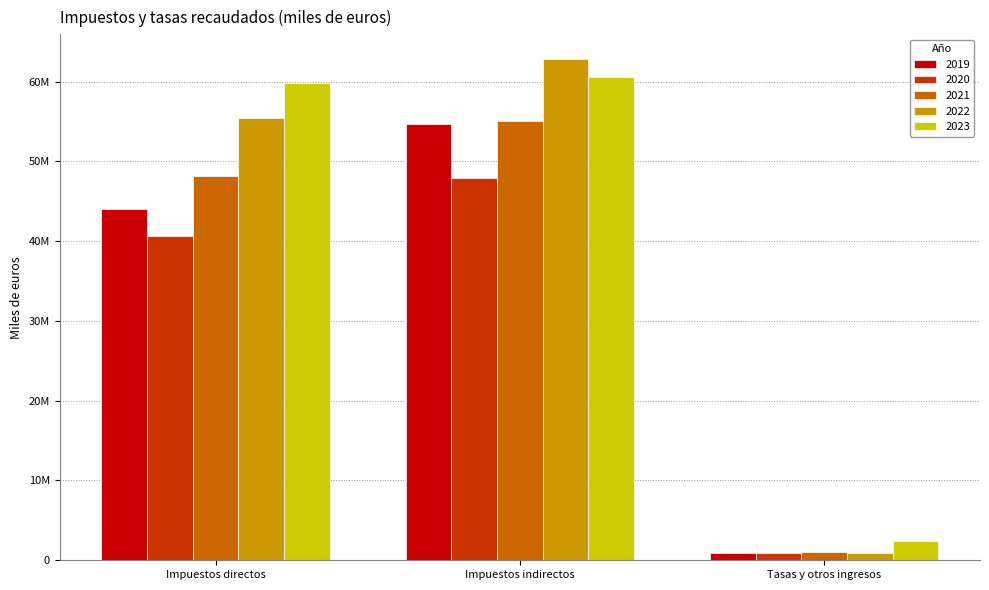

What is the label of the 3rd bar from the left?

Tasas y otros ingresos